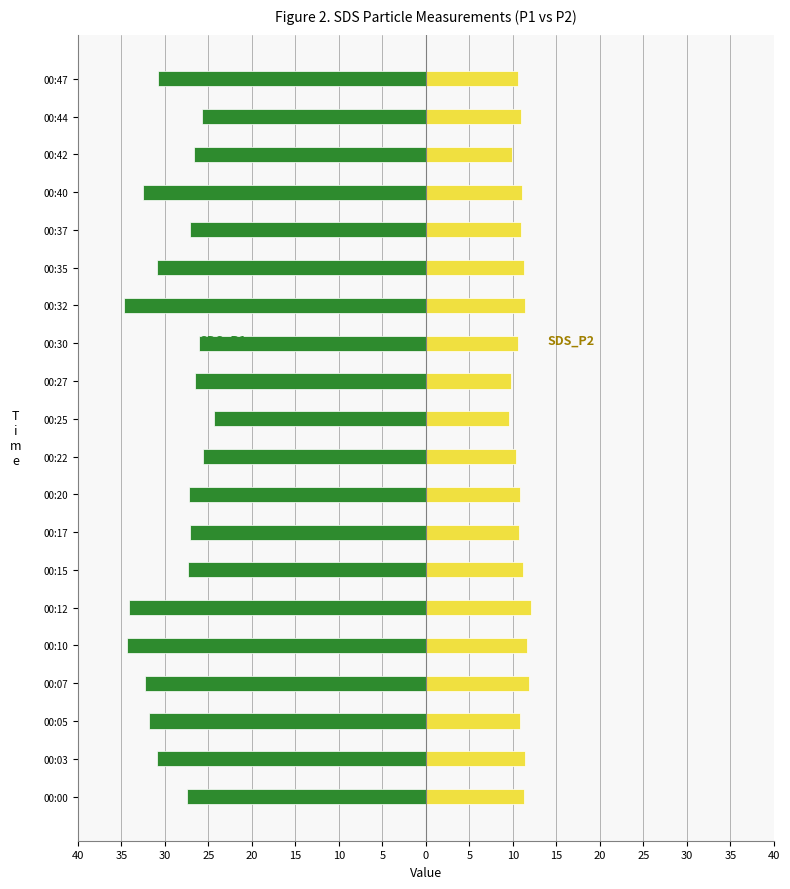

Which series changed the most between 00:05 and 00:44?

SDS_P1